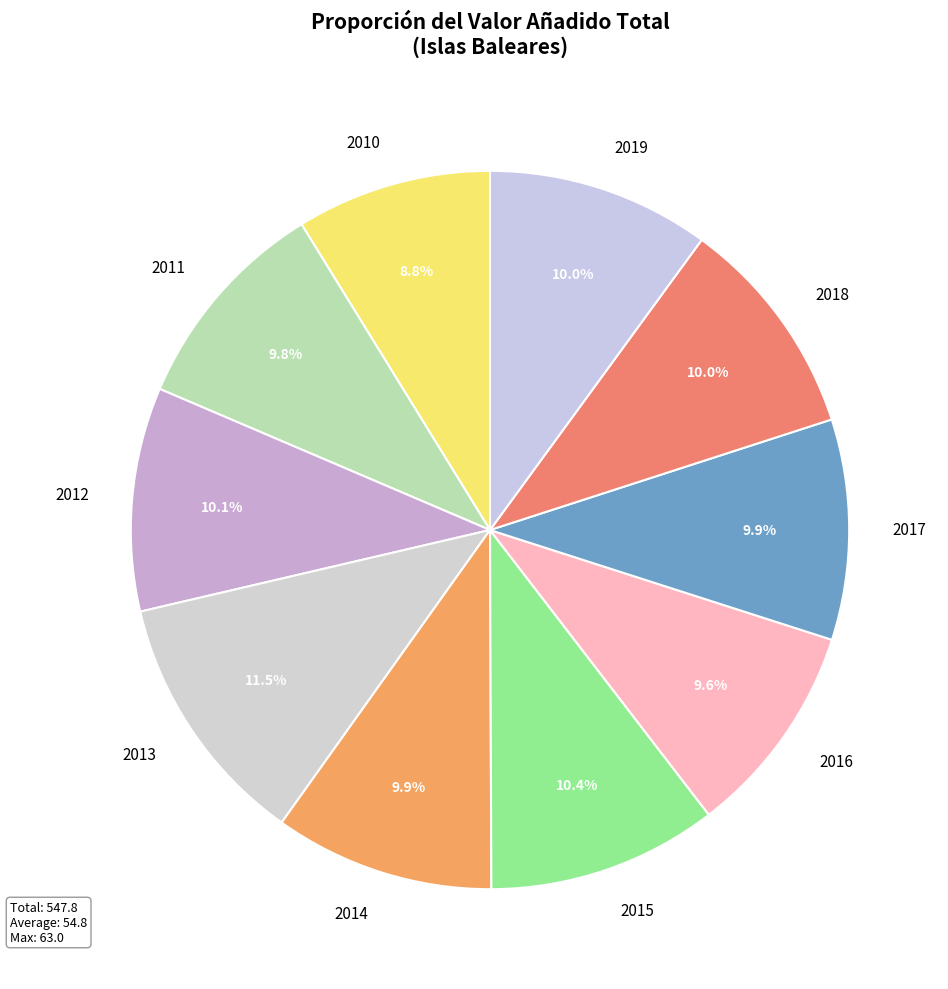

Which slice is the largest?

2013